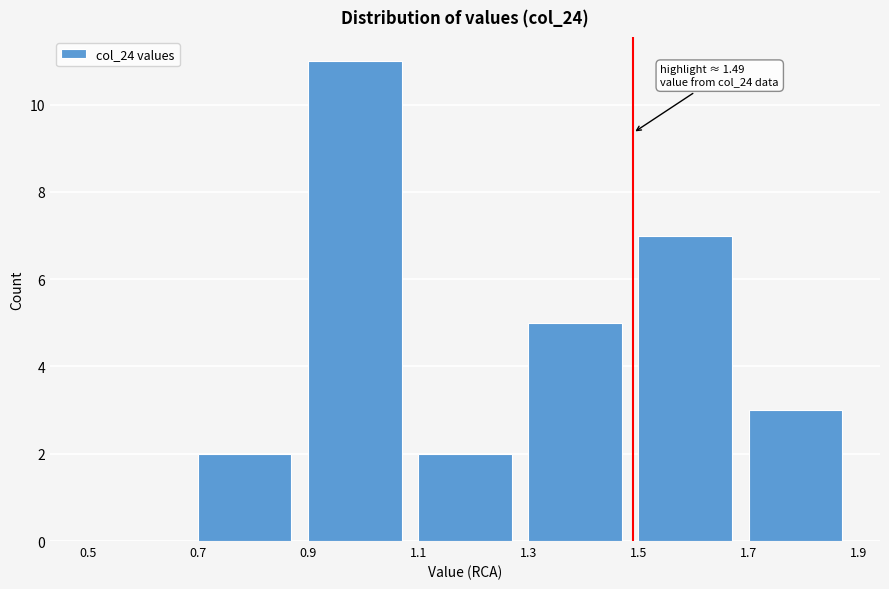

Over which range of the x-axis is the bar tallest?

0.9 to 1.1